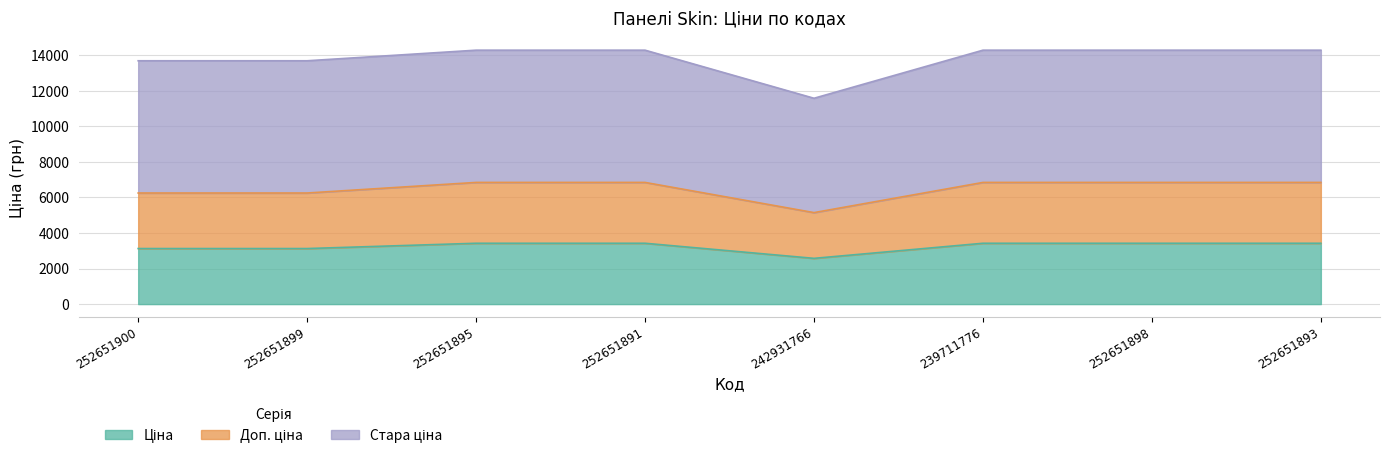

True or false: Ціна and Доп. ціна cross at least once.

False